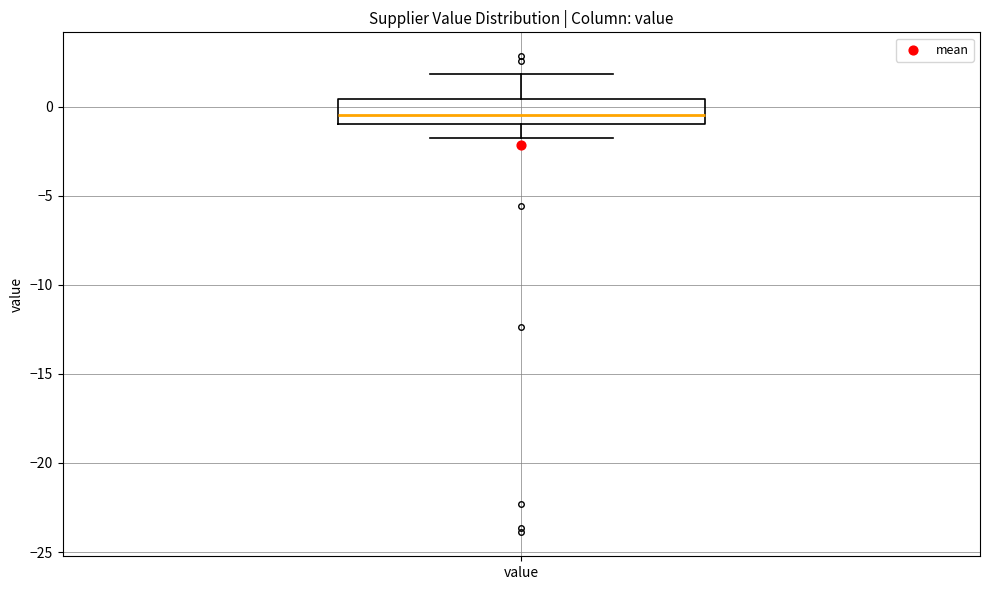

Transcribe this box plot: give where the median line is, the range the box spans, and where the two whiskers end, as read against the y-axis. The values are not printed on the chart, so give them approximately, as read against the axis.

median -0.5, box -1.0 to 0.5, whiskers -1.5 to 2.0